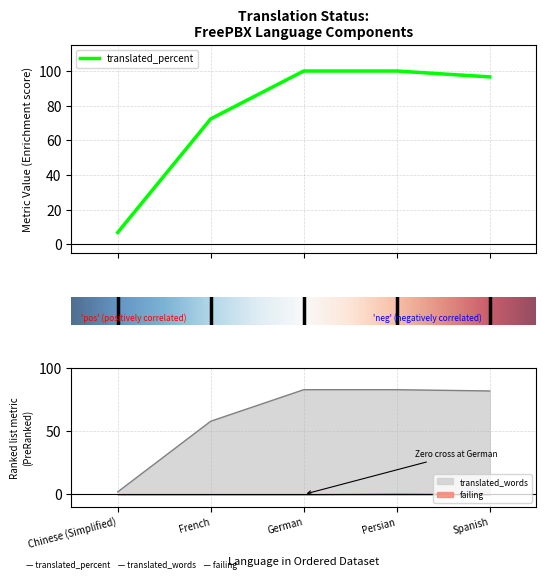

Which series changed the most between French and Spanish?

translated_percent